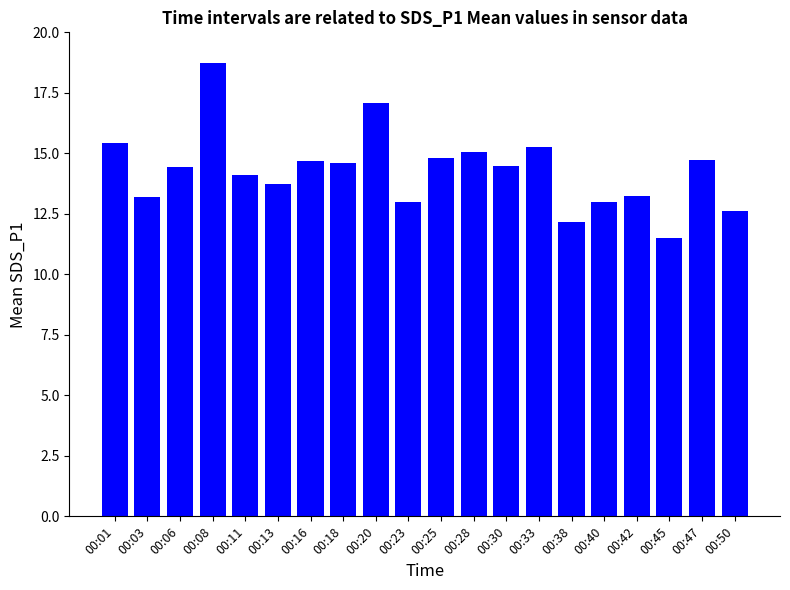

Are the bars horizontal?

No